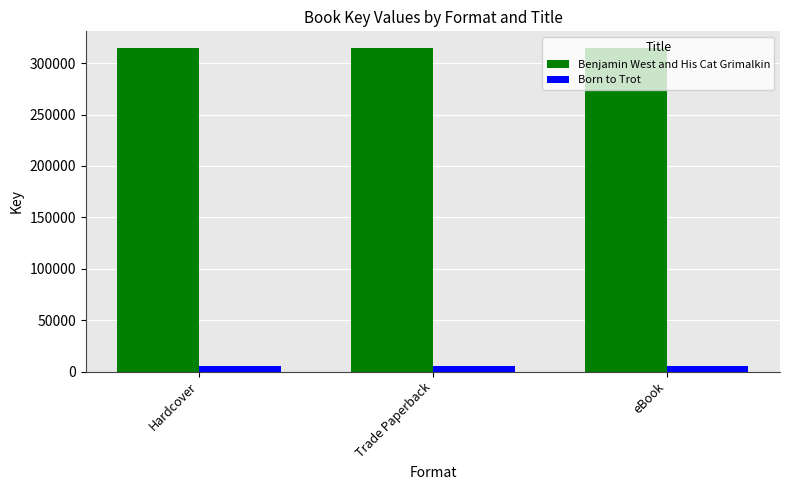

What is the value of the Benjamin West and His Cat Grimalkin bar at the 2nd from the left?

315246